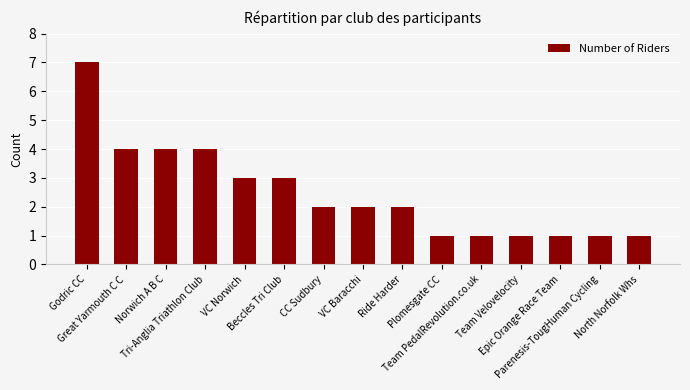

Count the number of data series in this chart.

1